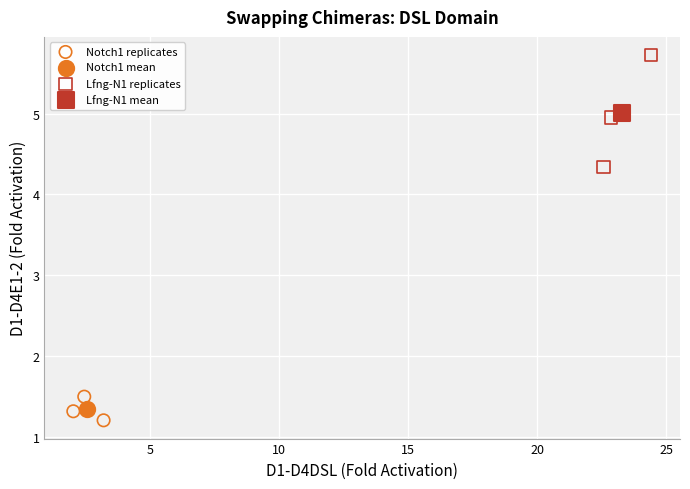

Which series reaches the maximum Y coordinate?

Lfng-N1 replicates